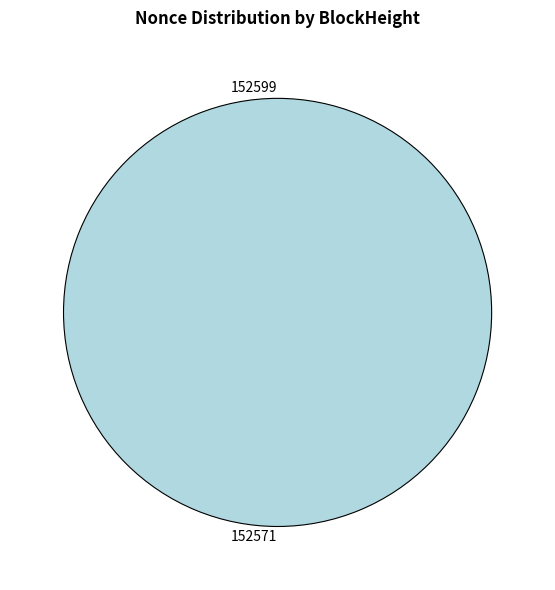

To the nearest percent, what portion does 152571 represent?

100%